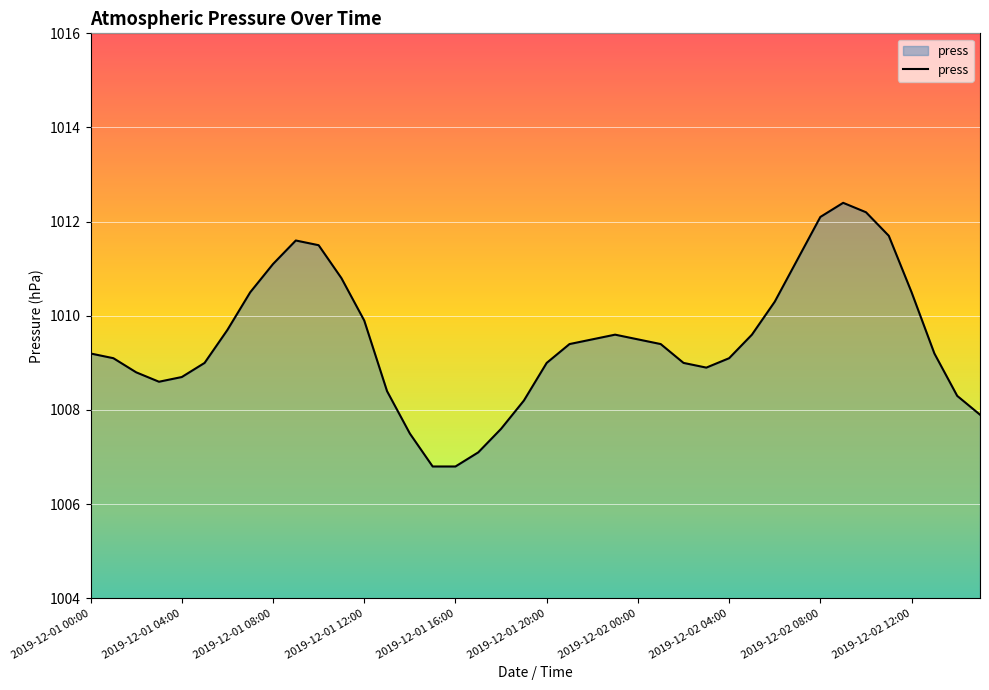

What is the maximum value shown in the chart?

1012.4